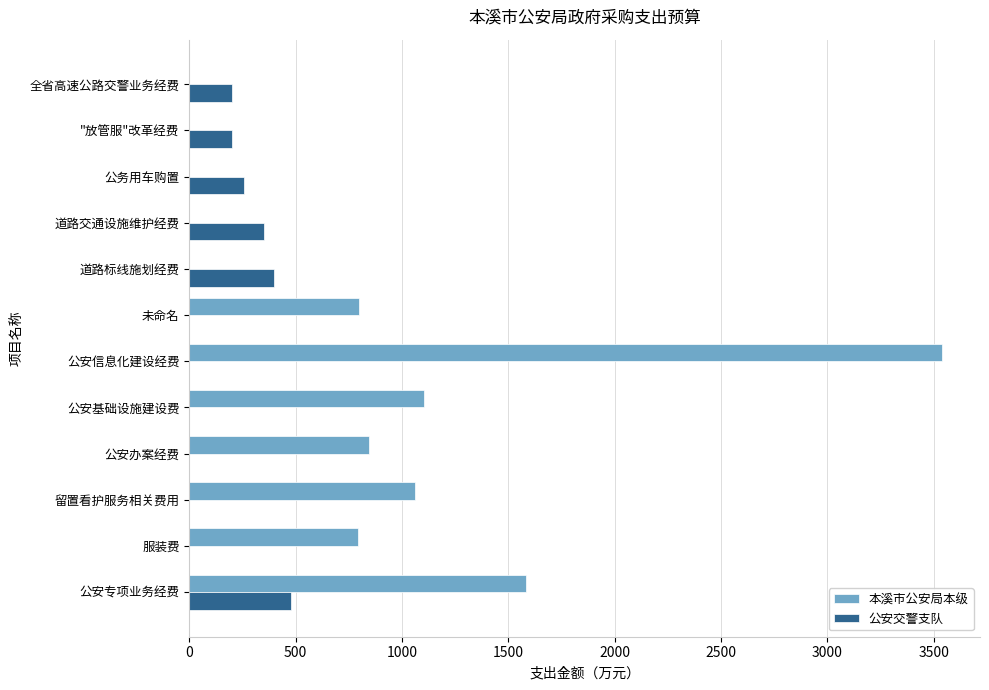

Where is 本溪市公安局本级 nearest to the value 1770?

公安专项业务经费